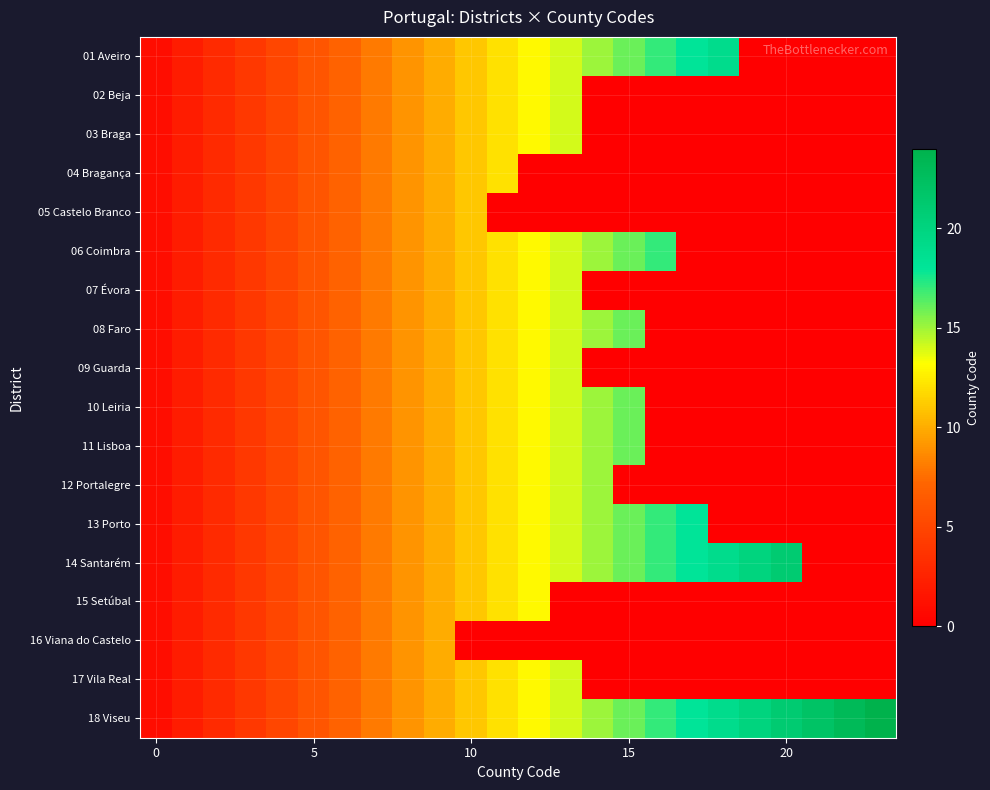

Count the number of categories in the chart.

24